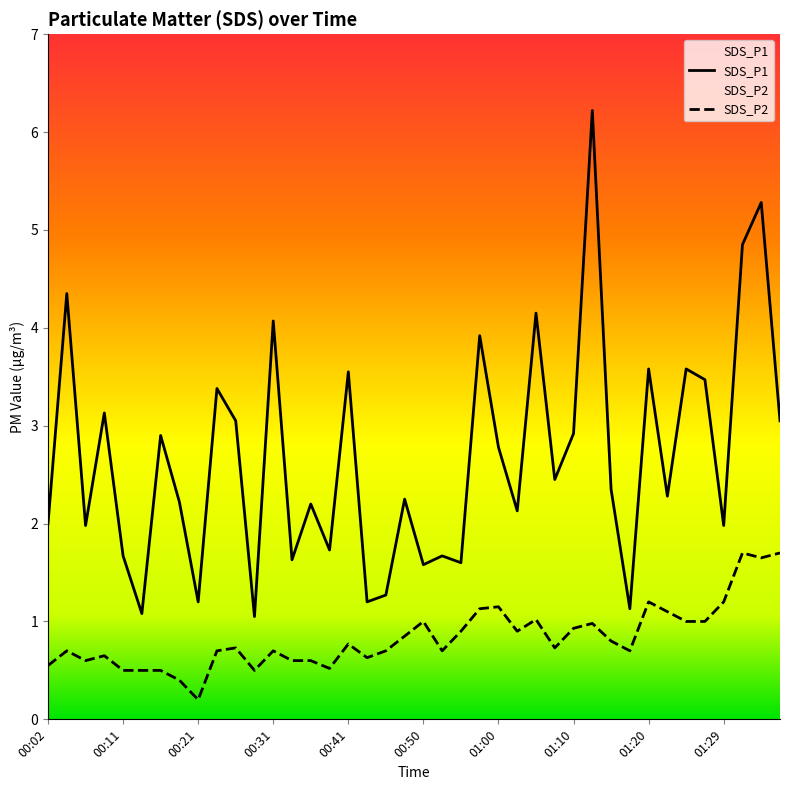

How many lines are shown in the chart?

2